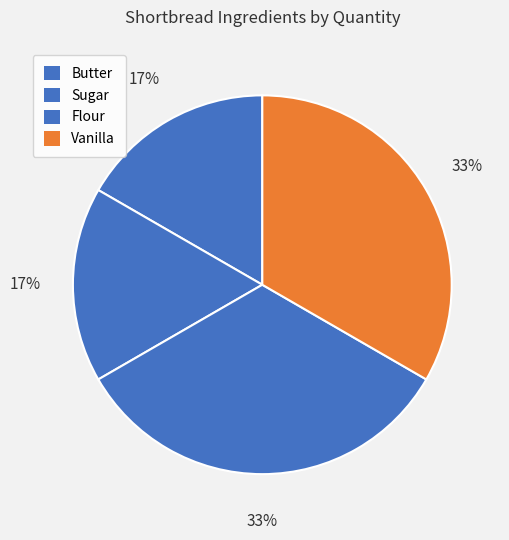

Count the number of slices in the pie.

4